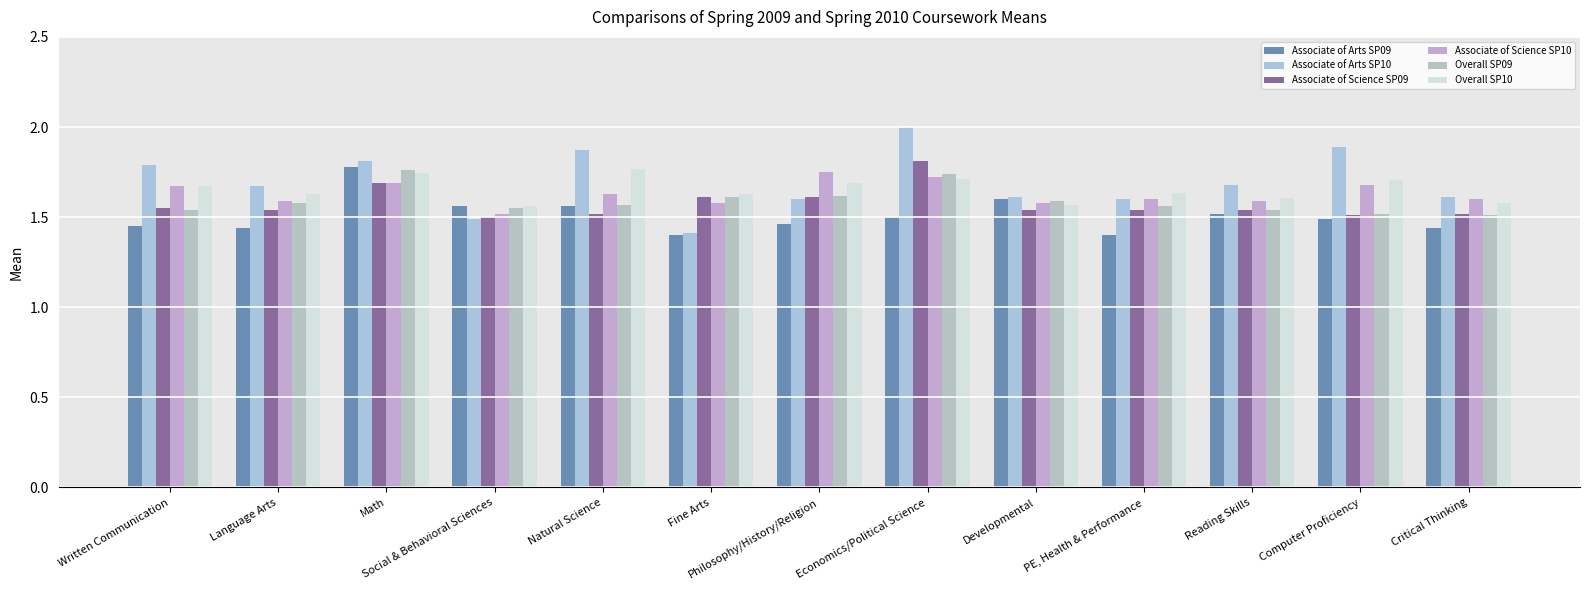

What is the greatest value displayed?

2.0